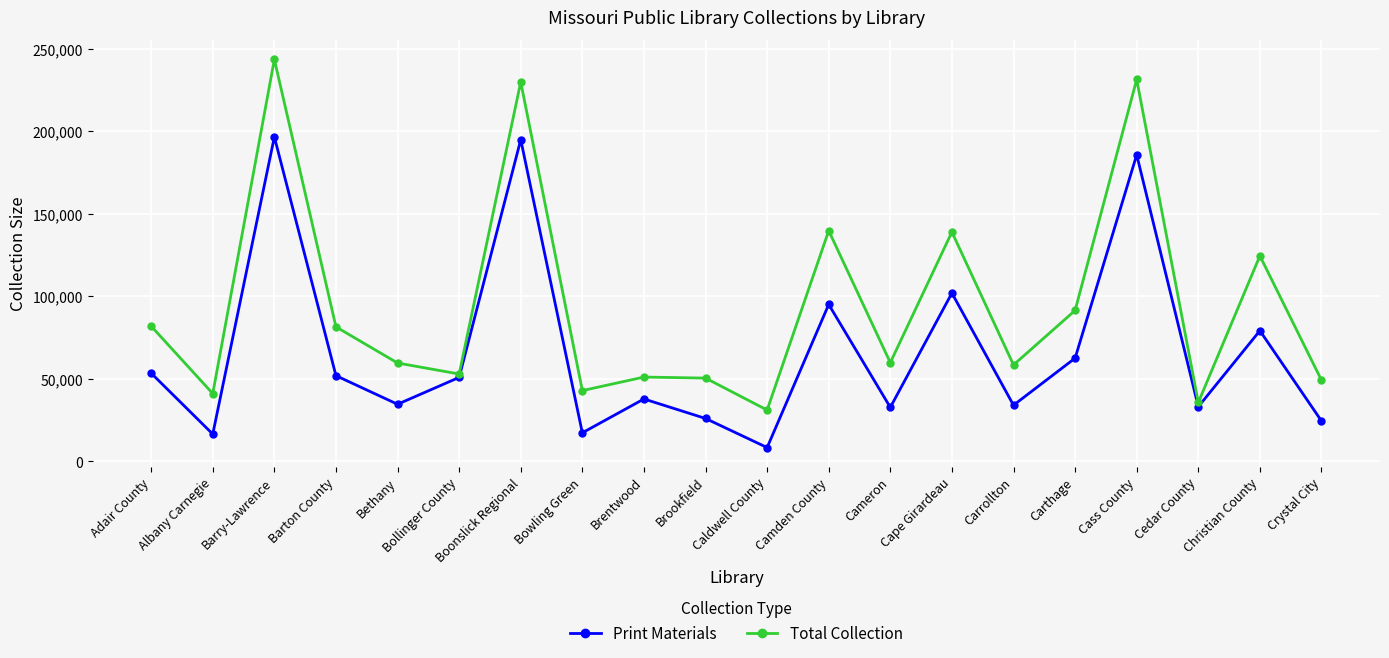

Rank the series by their maximum value, from highest to lowest.

Total Collection, Print Materials